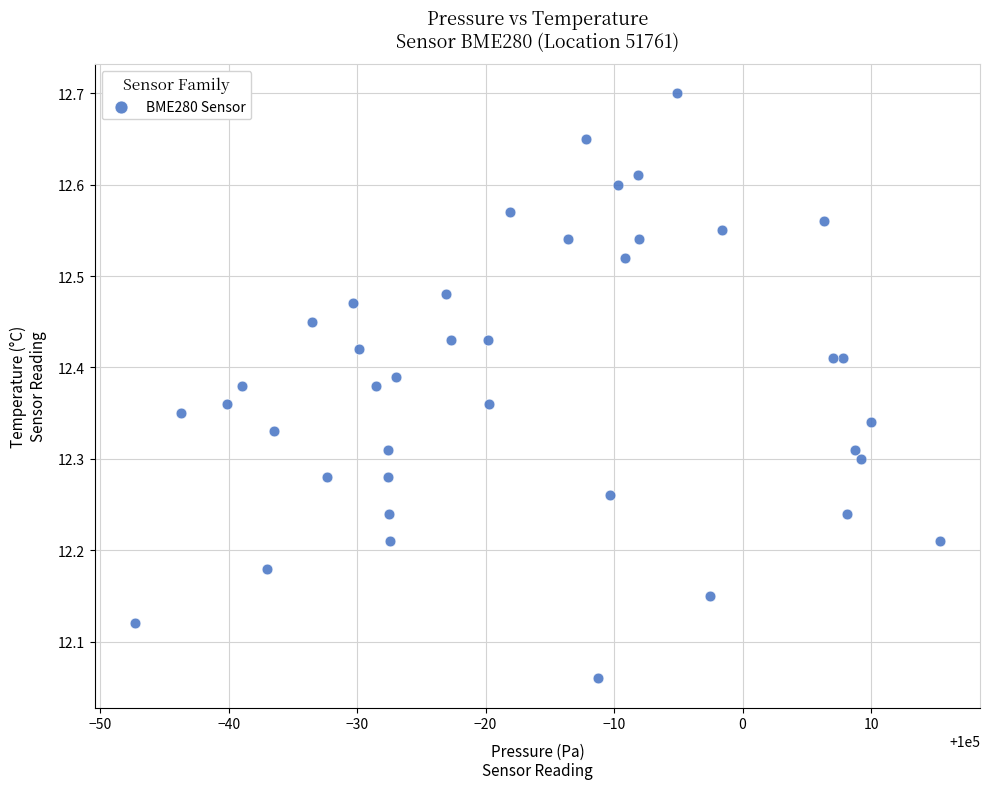

What is the range of Y values (max minus min)?

0.6